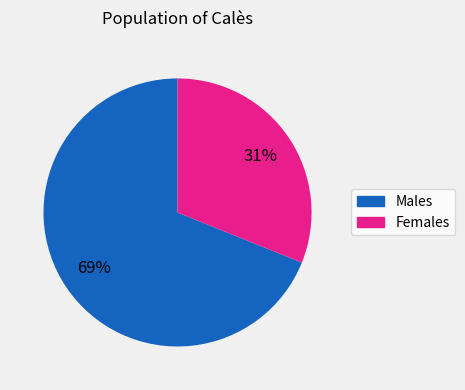

To the nearest percent, what is the difference between the largest and smallest slice percentages?

38%